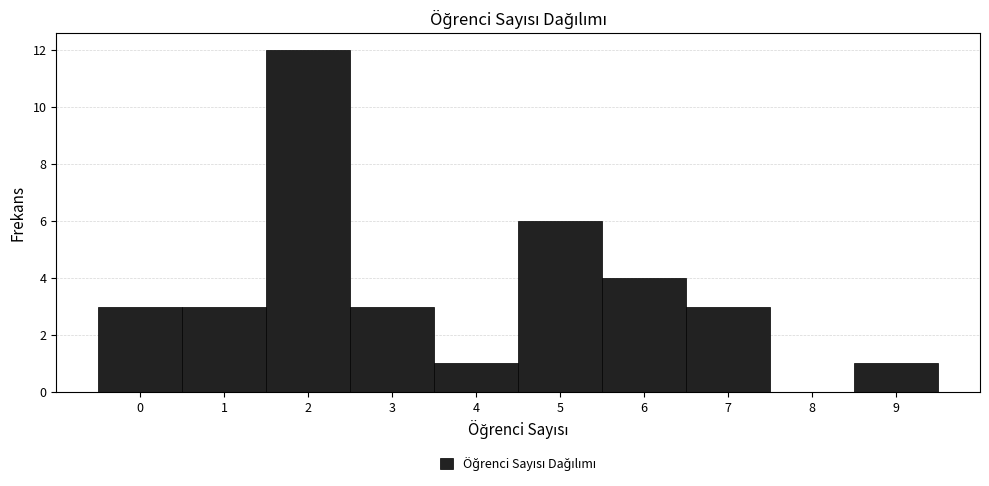

Reading left to right, list every bar in this chart as the range it spans on the x-axis followed by its height. The values are not printed on the chart, so give them approximately, as read against the axis.

-0.5 to 0.5: 3
0.5 to 1.5: 3
1.5 to 2.5: 12
2.5 to 3.5: 3
3.5 to 4.5: 1
4.5 to 5.5: 6
5.5 to 6.5: 4
6.5 to 7.5: 3
7.5 to 8.5: 0
8.5 to 9.5: 1